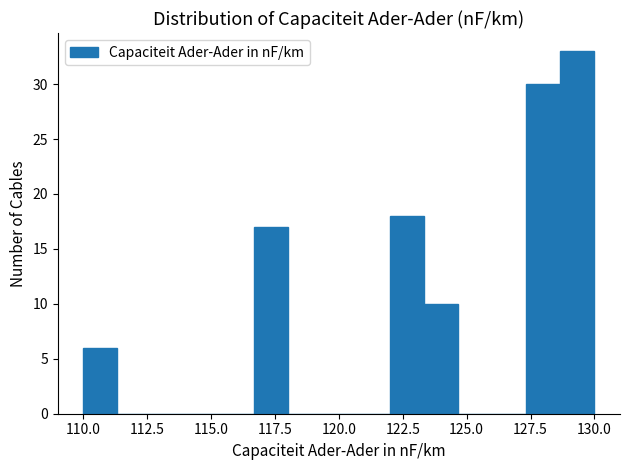

Around what value on the x-axis is the tallest bar? Give the approximate position of its centre, as read against the axis.

129.5